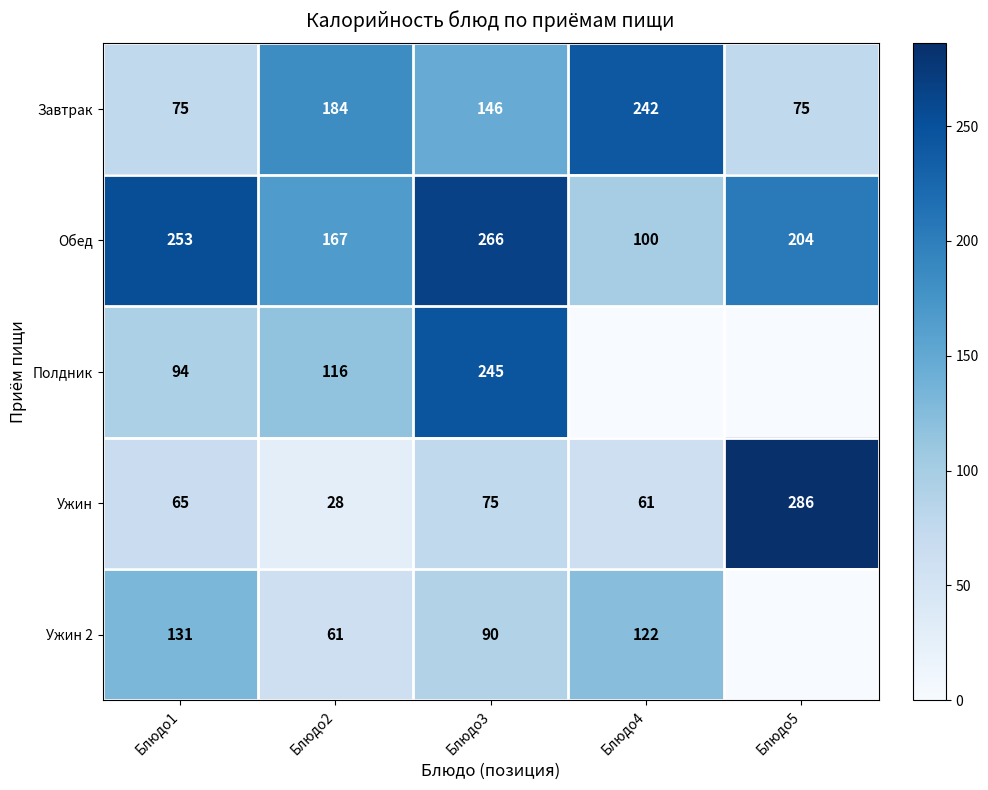

Which label corresponds to the smallest value in the chart?

Блюдо4